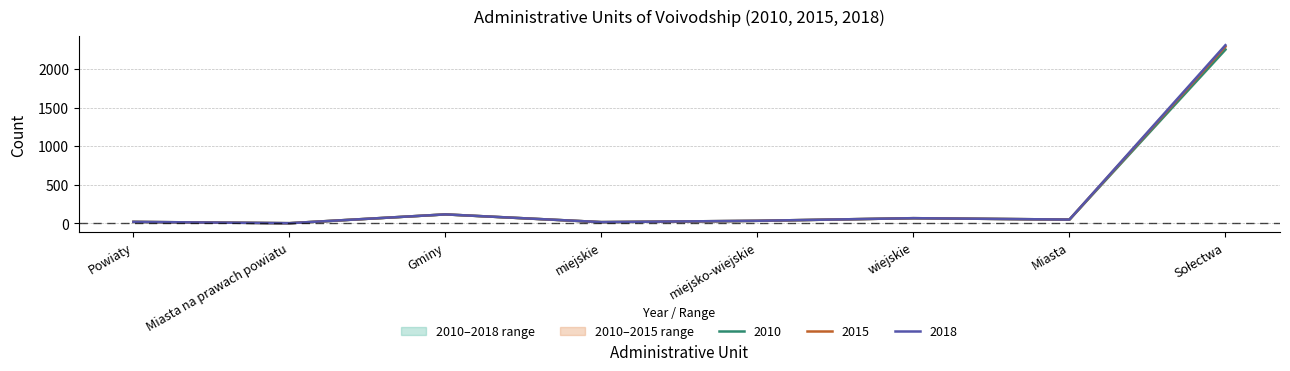

What is the total value across all series at wiejskie?

201